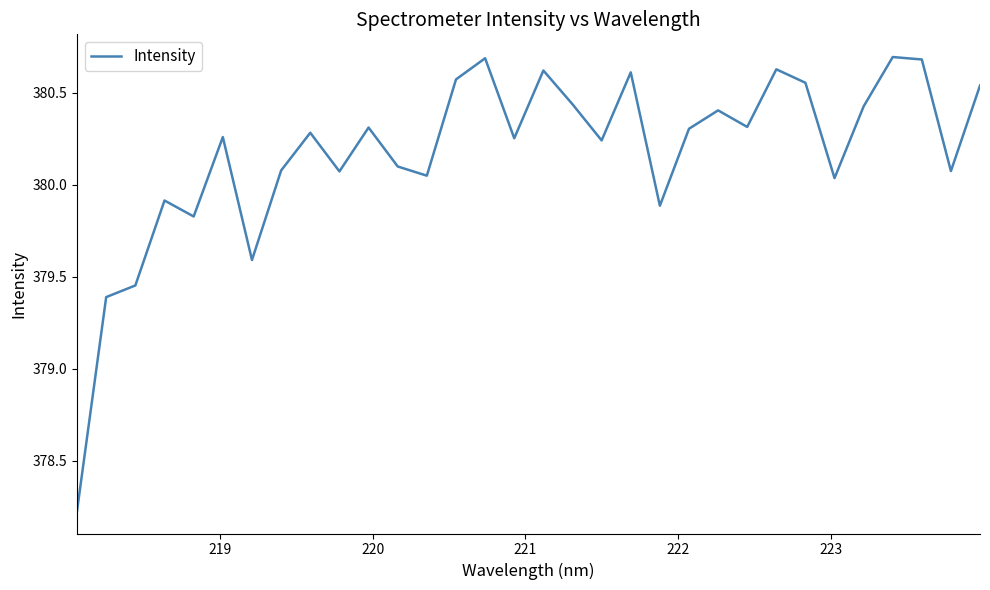

What is the difference between the maximum and minimum values?

2.5